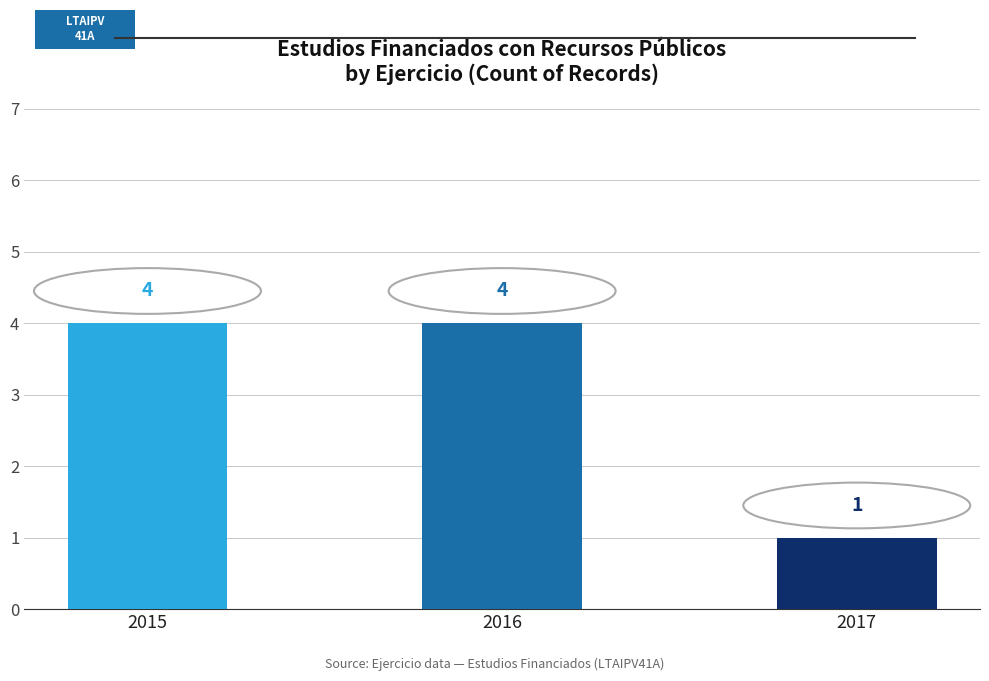

What is the difference between the maximum and minimum values?

3